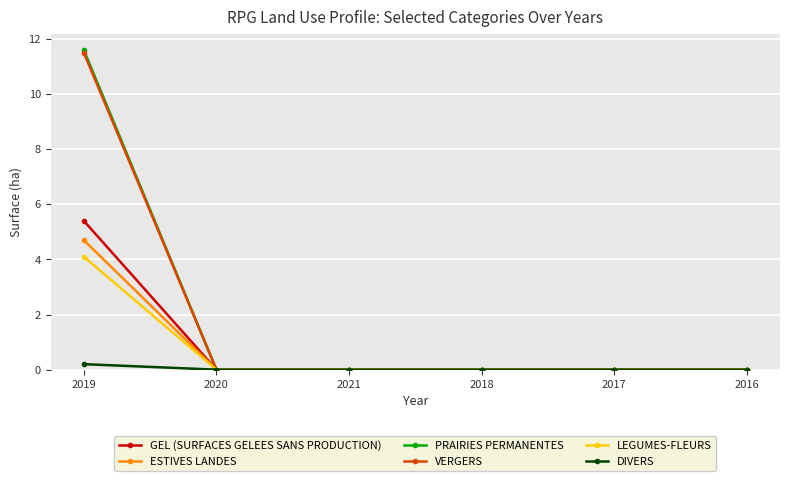

Reading left to right, list all the values displayed in this chart.

GEL (SURFACES GELEES SANS PRODUCTION): 5.4	0.0	0.0	0.0	0.0	0.0
ESTIVES LANDES: 4.7	0.0	0.0	0.0	0.0	0.0
PRAIRIES PERMANENTES: 11.6	0.0	0.0	0.0	0.0	0.0
VERGERS: 11.5	0.0	0.0	0.0	0.0	0.0
LEGUMES-FLEURS: 4.1	0.0	0.0	0.0	0.0	0.0
DIVERS: 0.2	0.0	0.0	0.0	0.0	0.0